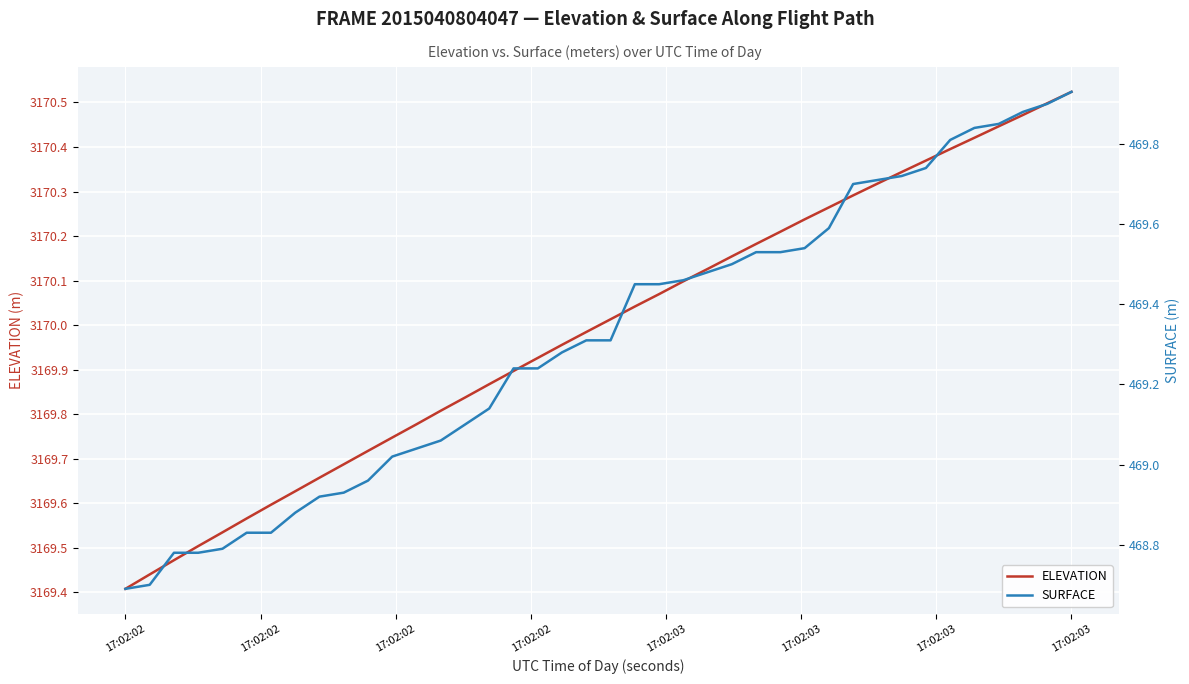

Which series has the largest range (max minus min)?

SURFACE